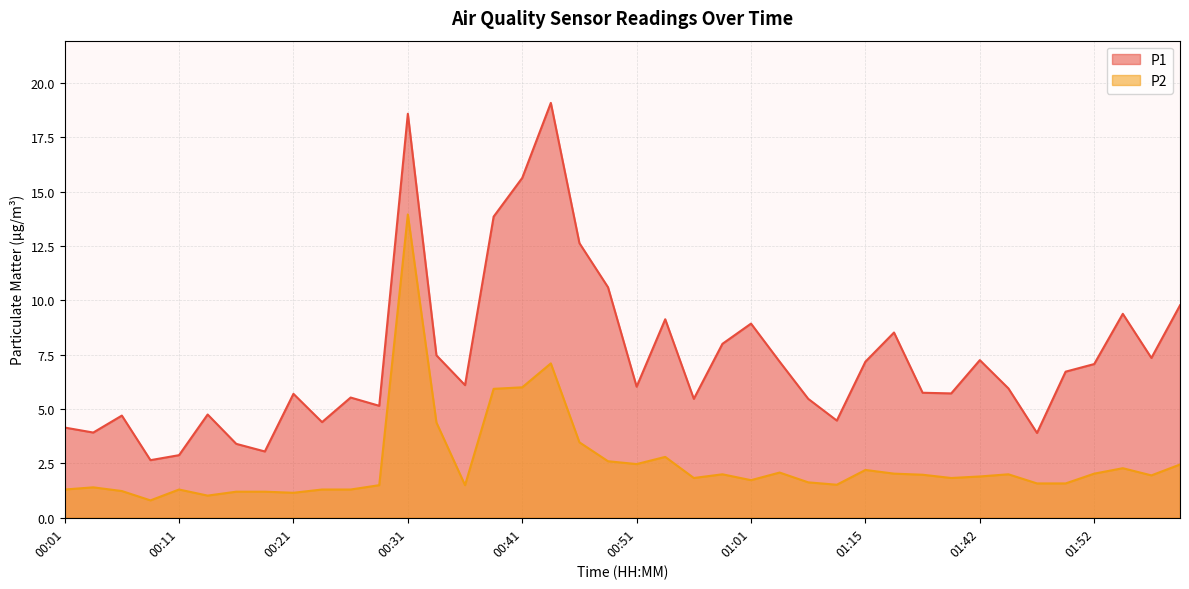

Reading left to right, what are all the values shown in this chart?

P1: 4.2	3.9	4.7	2.6	2.9	4.8	3.4	3.0	5.7	4.4	5.5	5.2	18.6	7.5	6.1	13.8	15.6	19.1	12.6	10.6	6.0	9.1	5.5	8.0	8.9	7.2	5.5	4.5	7.2	8.5	5.8	5.7	7.2	6.0	3.9	6.7	7.1	9.4	7.3	9.8
P2: 1.3	1.4	1.2	0.8	1.3	1.0	1.2	1.2	1.1	1.3	1.3	1.5	13.9	4.4	1.5	5.9	6.0	7.1	3.5	2.6	2.5	2.8	1.8	2.0	1.7	2.1	1.6	1.5	2.2	2.0	2.0	1.8	1.9	2.0	1.6	1.6	2.0	2.3	1.9	2.5